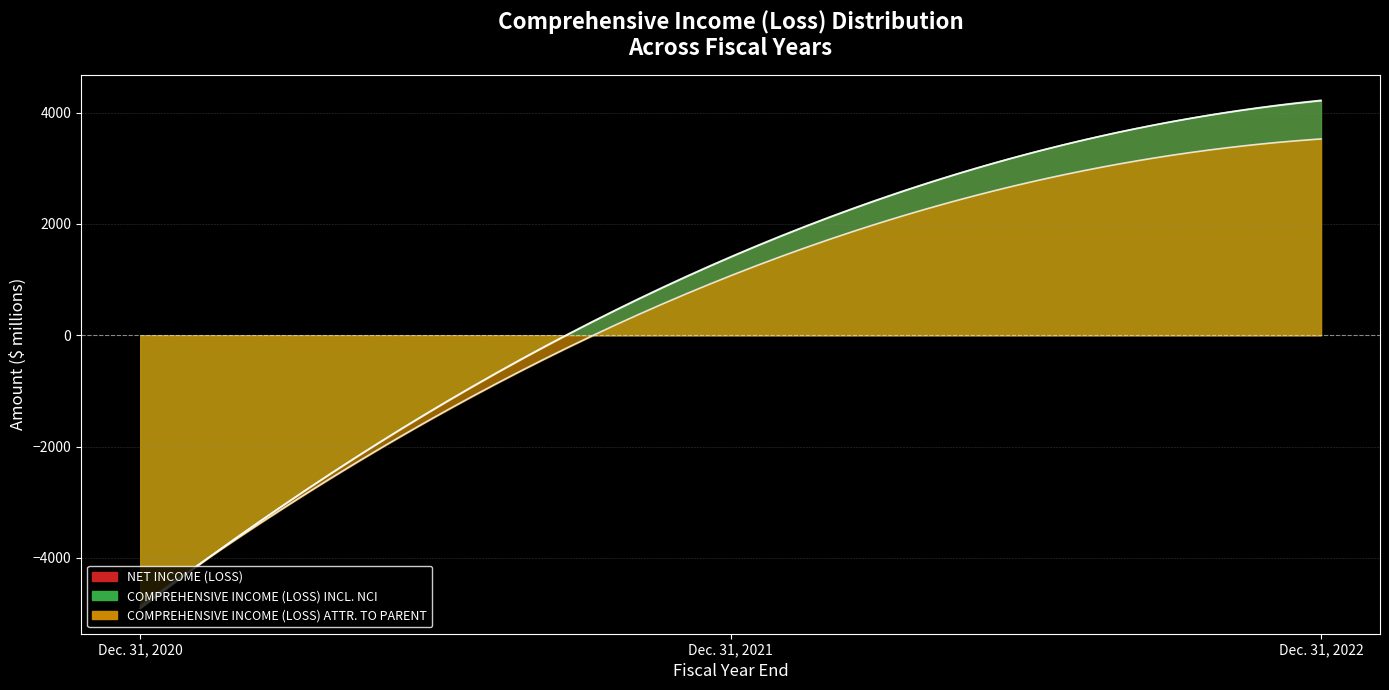

What are all the series names shown in the legend?

NET INCOME (LOSS), COMPREHENSIVE INCOME (LOSS) INCL. NCI, COMPREHENSIVE INCOME (LOSS) ATTR. TO PARENT